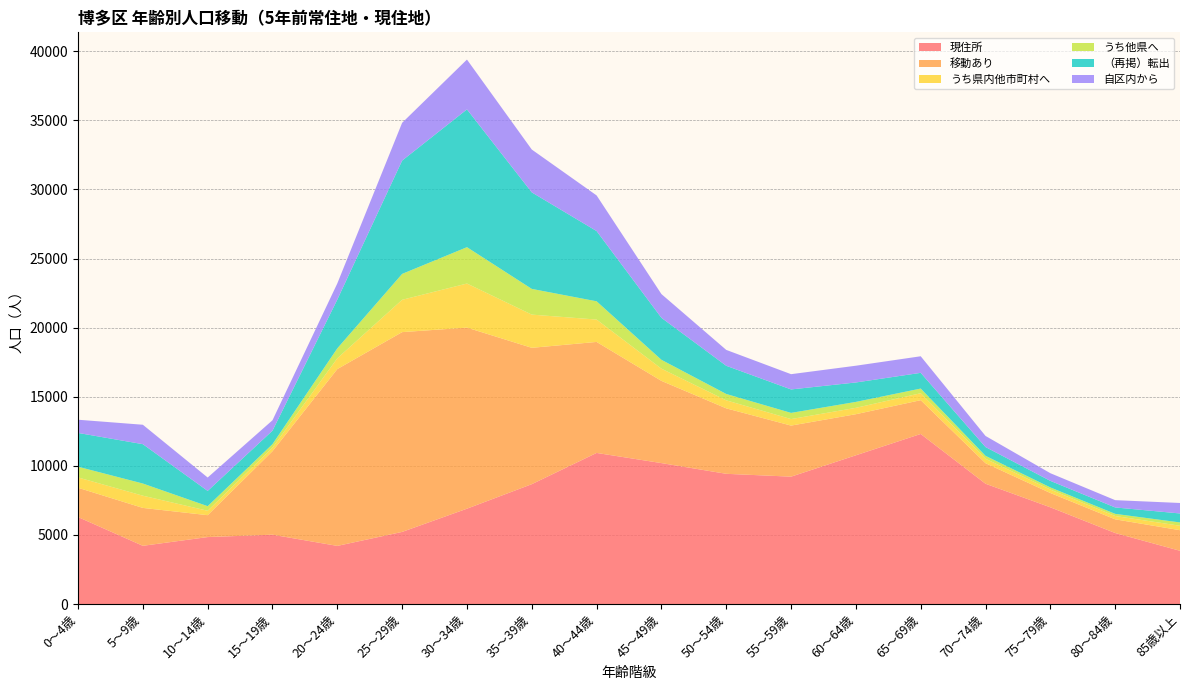

Reading right to left, what are all the values shown in this chart?

現住所: 3854	5140	7000	8705	12306	10764	9218	9424	10199	10934	8674	6900	5220	4208	5018	4847	4214	6296
移動あり: 1489	990	1034	1485	2445	2972	3694	4735	5948	8031	9865	13101	14454	12793	6041	1583	2742	2118
うち県内他市町村へ: 322	241	250	321	503	461	472	580	883	1618	2403	3190	2340	779	260	320	884	748
うち他県へ: 240	155	154	213	337	429	447	461	642	1322	1860	2630	1873	720	251	331	880	775
（再掲）転出: 649	464	475	635	1138	1406	1697	2039	3038	5081	6983	9970	8199	3530	976	1105	2848	2444
自区内から: 759	528	554	803	1199	1212	1104	1149	1718	2579	3100	3604	2734	1168	752	969	1405	955